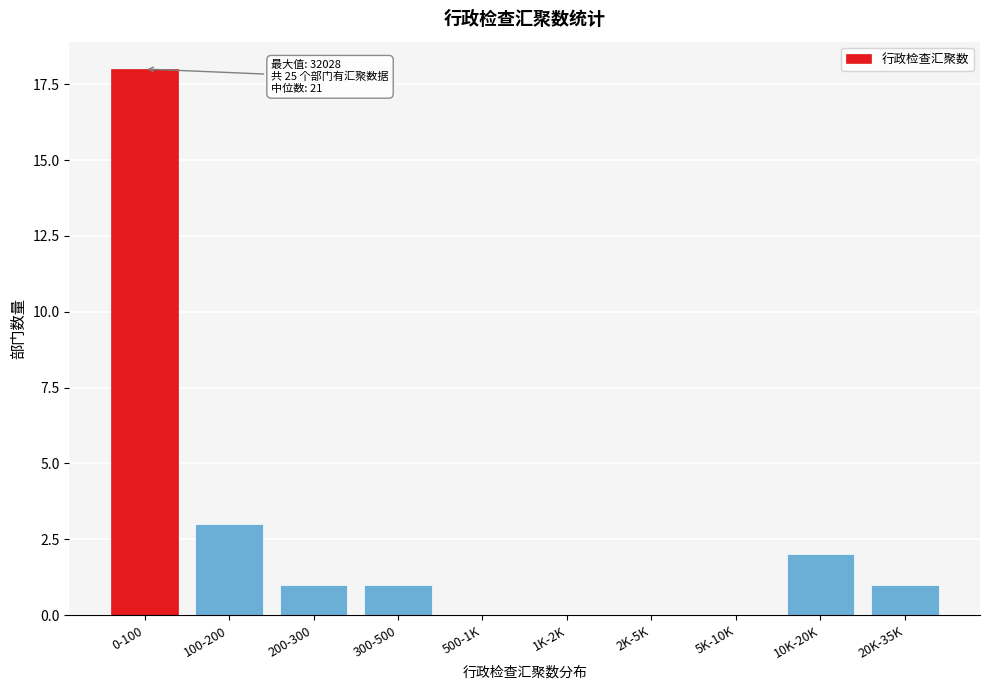

Reading left to right, transcribe all the data shown in this chart.

0-100=18	100-200=3	200-300=1	300-500=1	500-1K=0	1K-2K=0	2K-5K=0	5K-10K=0	10K-20K=2	20K-35K=1